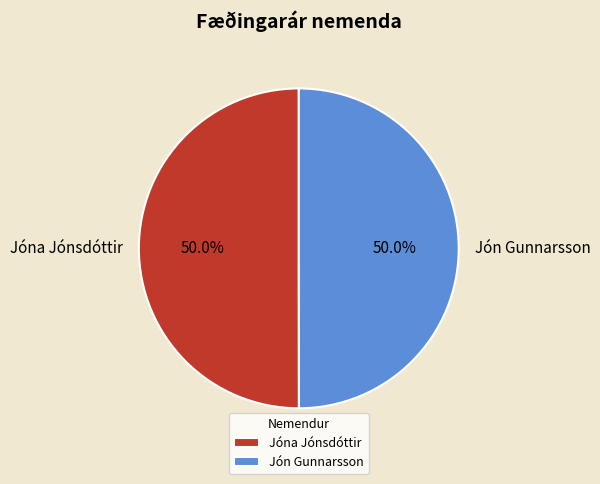

Approximately how many times larger is the value at Jón Gunnarsson compared to Jóna Jónsdóttir?

1.0